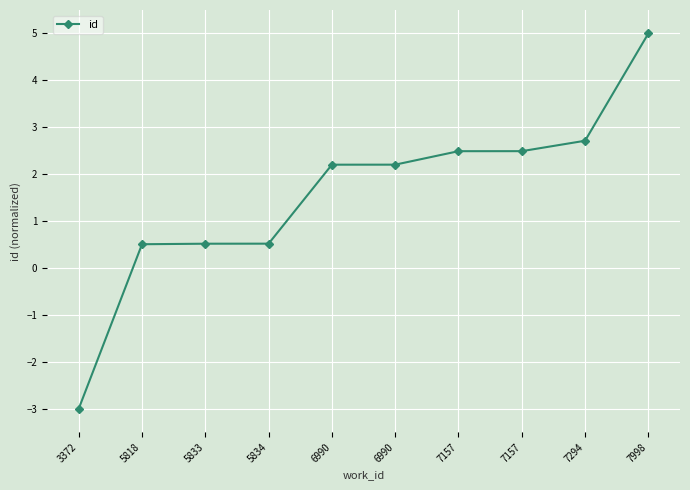

The chart shows a value of -1.8 at 3372. True or false?

False